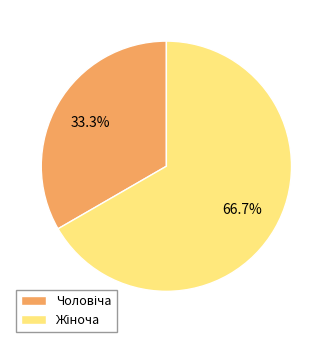

To the nearest percent, what is the difference between the largest and smallest slice percentages?

33%